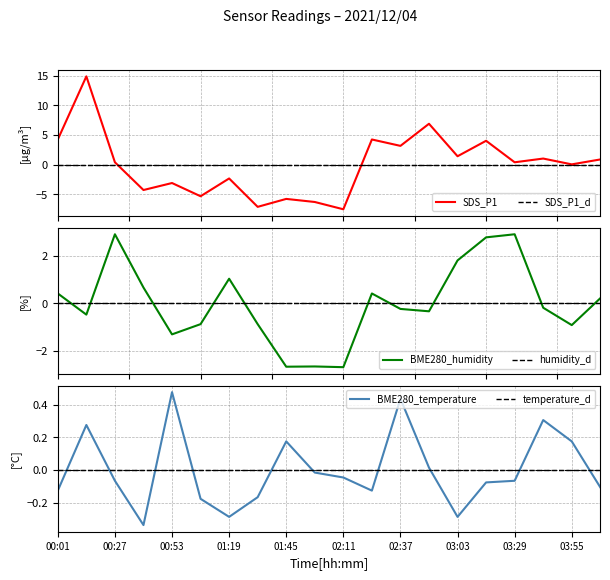

Is it true that SDS_P1 equals 4.0 at 15?

True